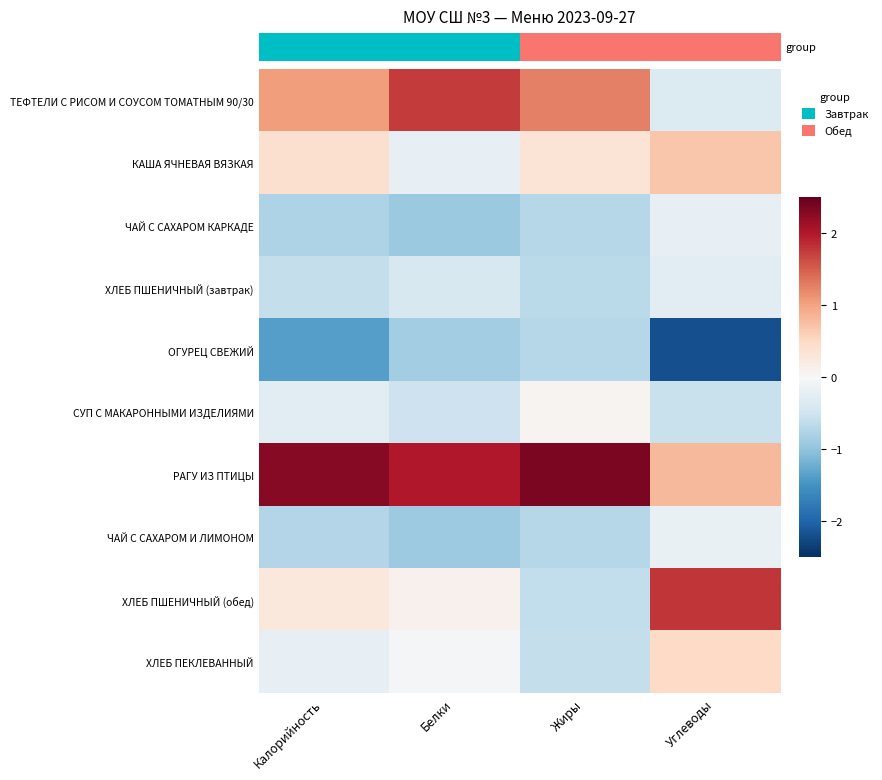

Which series has the largest range (max minus min)?

ХЛЕБ ПШЕНИЧНЫЙ (обед)